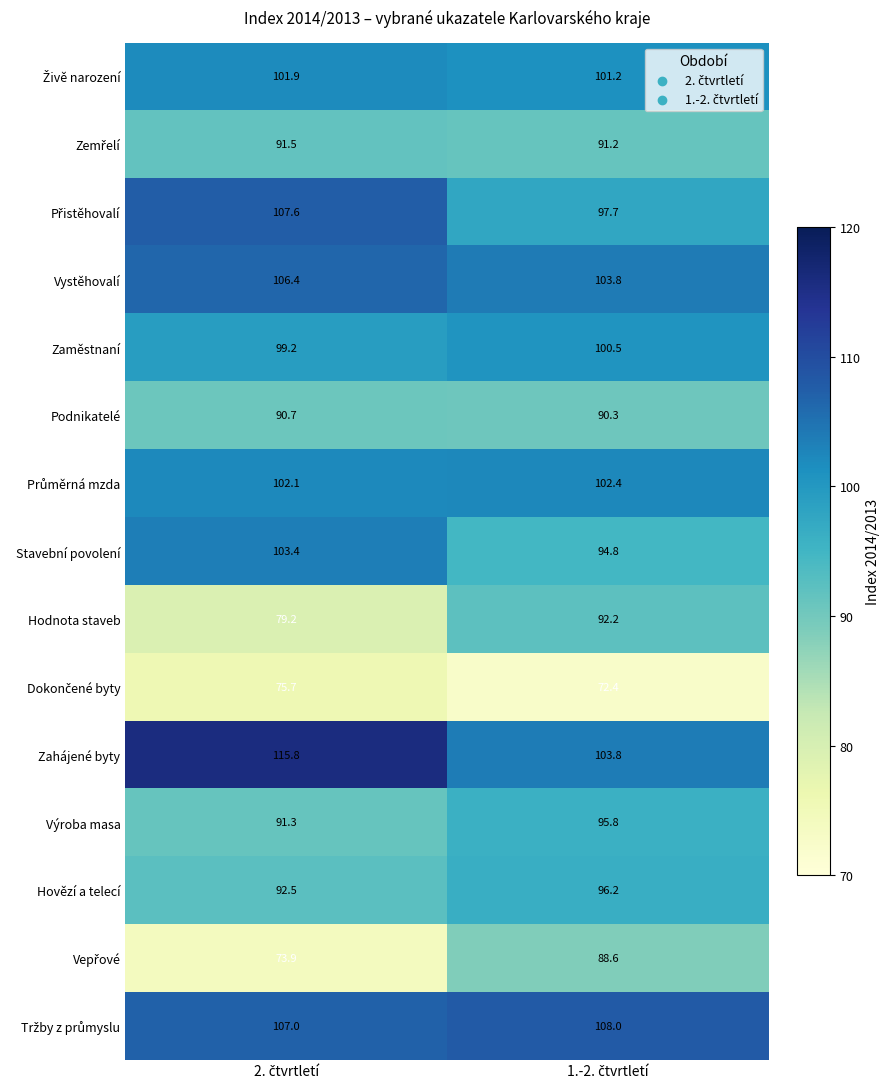

What is the maximum value shown in the chart?

115.8